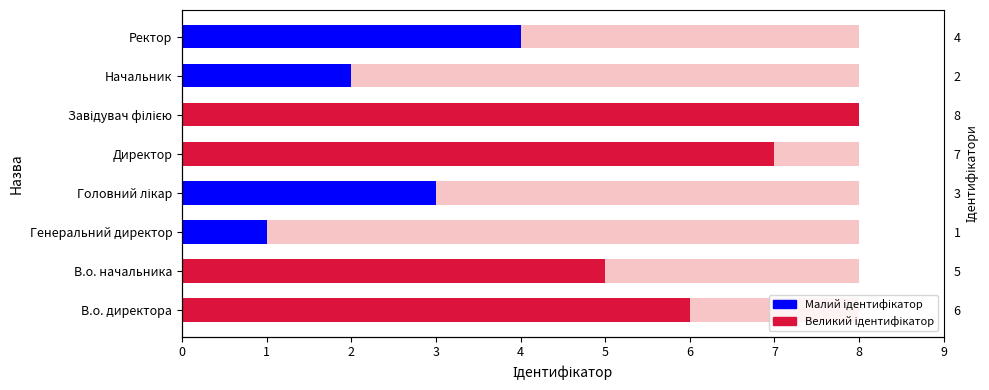

What is the maximum value shown in the chart?

8